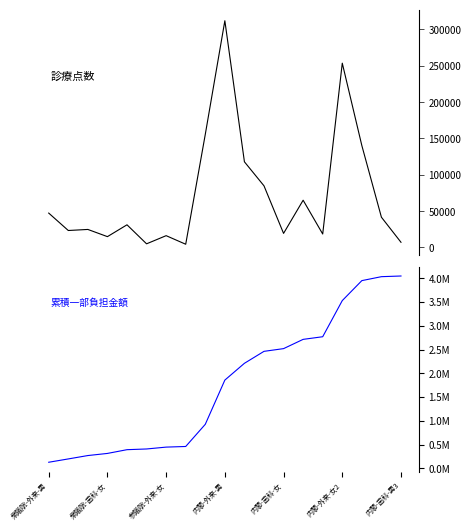

What is the total value across all series at 16?

4090936